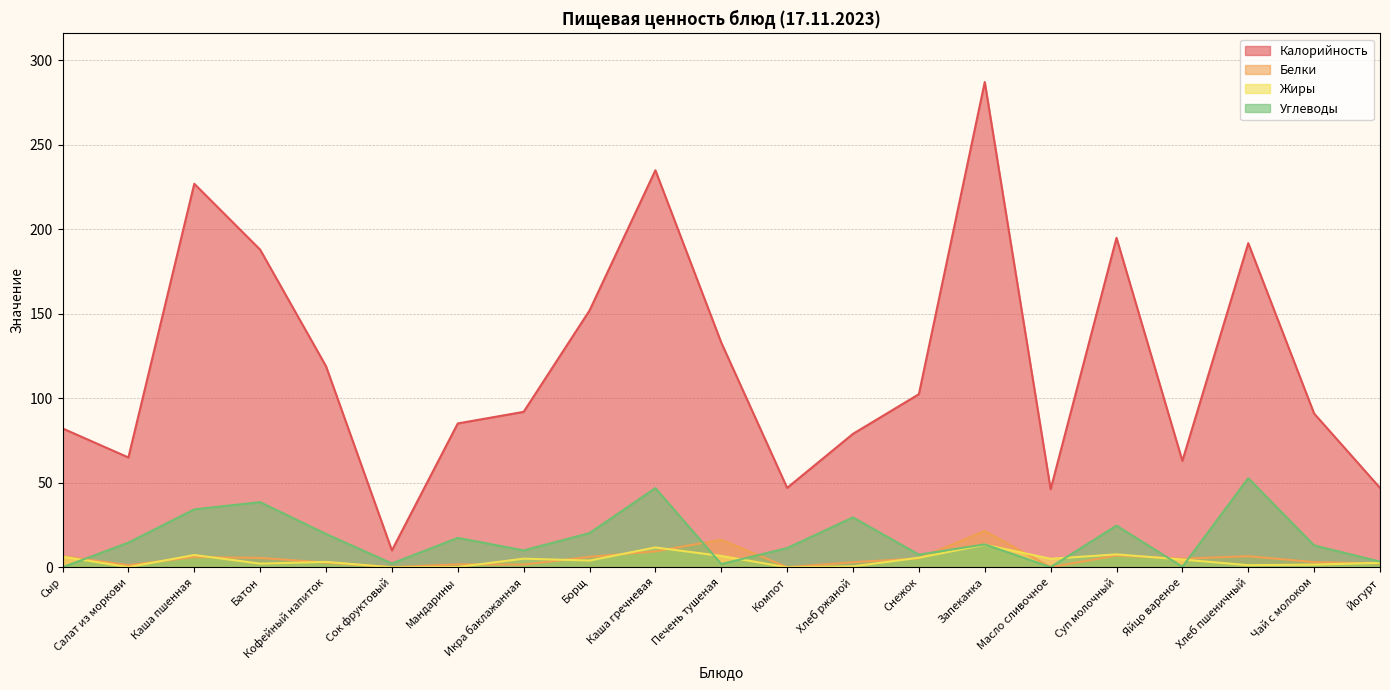

Which series has the widest spread of values?

Калорийность